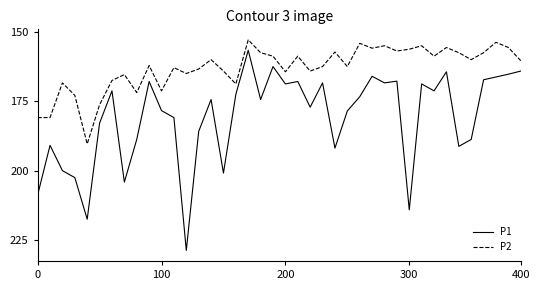

True or false: P2 and P1 cross at least once.

False